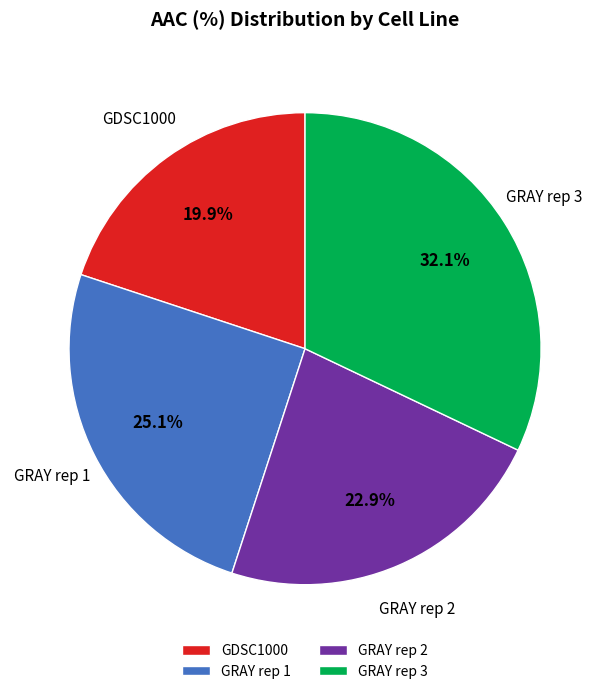

Rank the categories by value from highest to lowest.

GRAY rep 3, GRAY rep 1, GRAY rep 2, GDSC1000